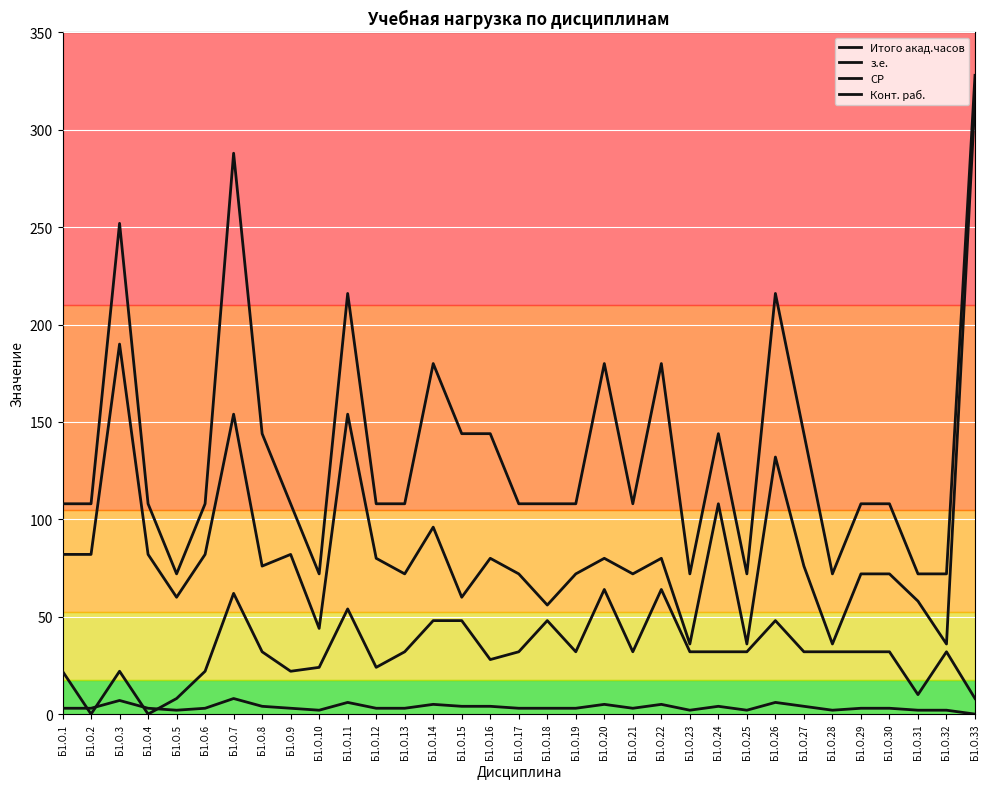

What is the value of the Итого акад.часов point at the 23rd from the left?

72